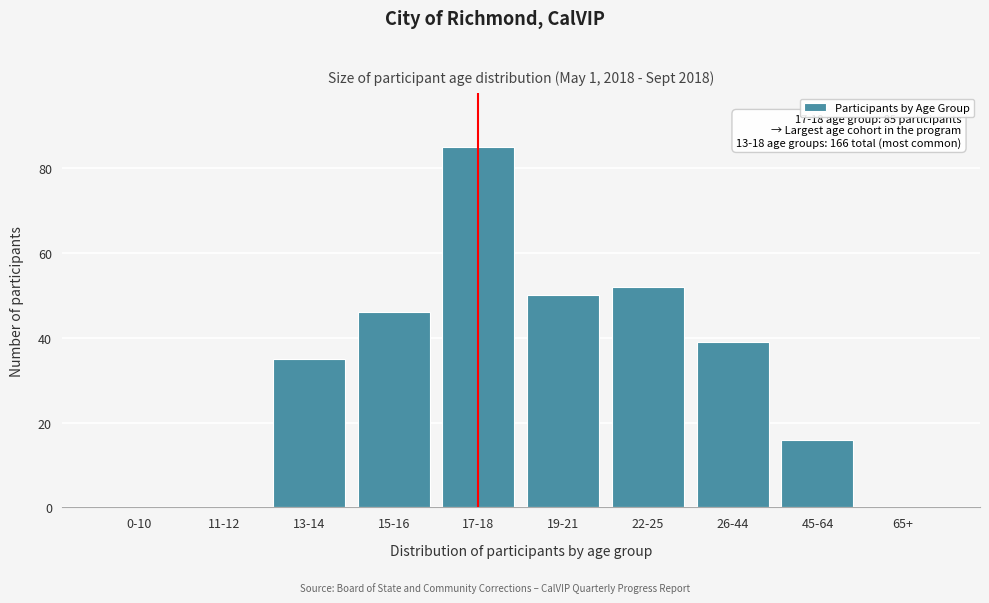

Reading right to left, extract all data points from this chart.

65+=0	45-64=16	26-44=39	22-25=52	19-21=50	17-18=85	15-16=46	13-14=35	11-12=0	0-10=0